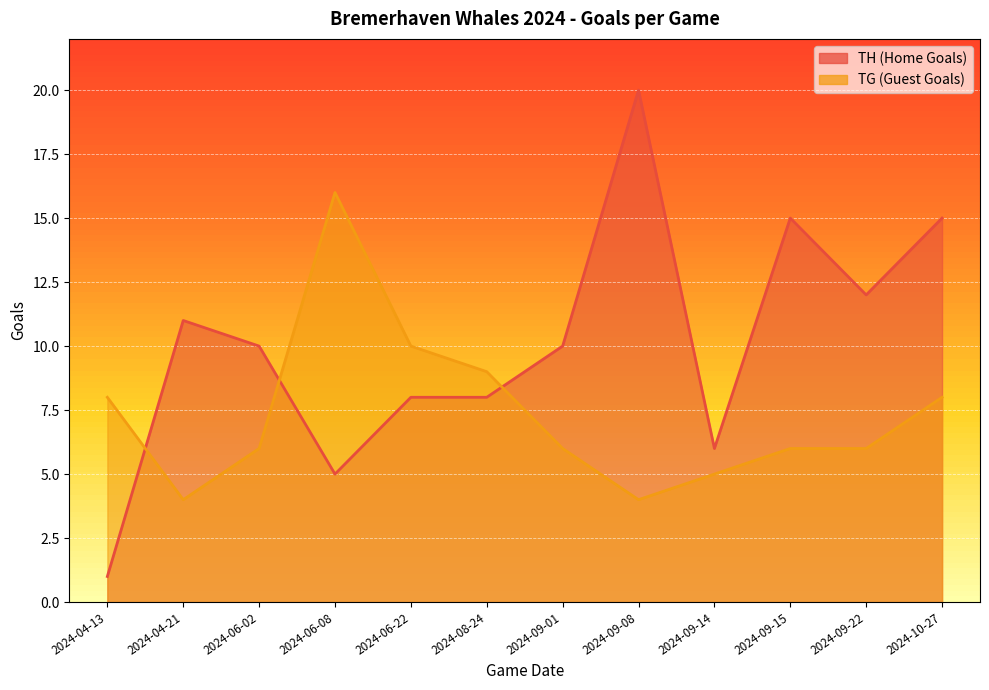

How many data points in TH (Home Goals) are less than 10?

5